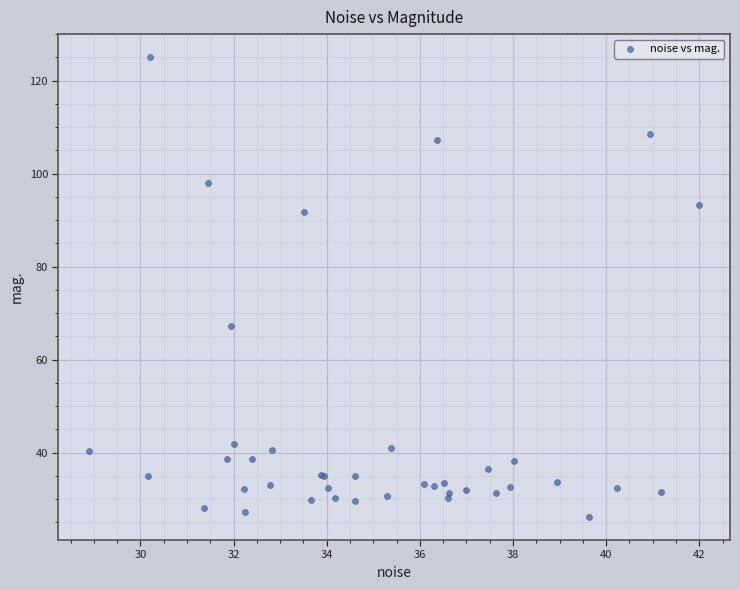

What Y value in the scatter plot is closest to 75?

67.2